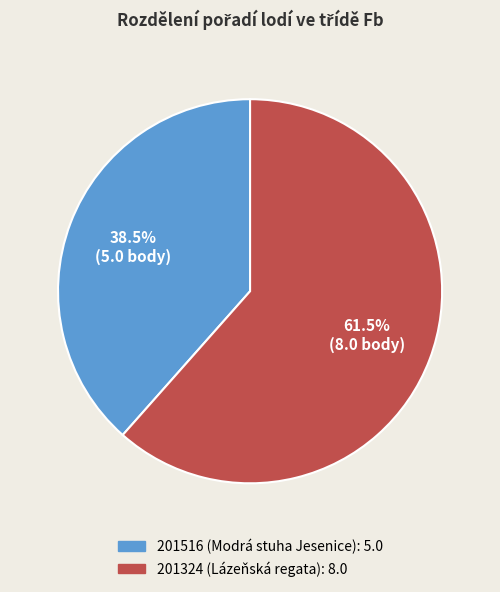

What is the ratio of the value at 201516 (Modrá stuha Jesenice) to the value at 201324 (Lázeňská regata)?

0.6